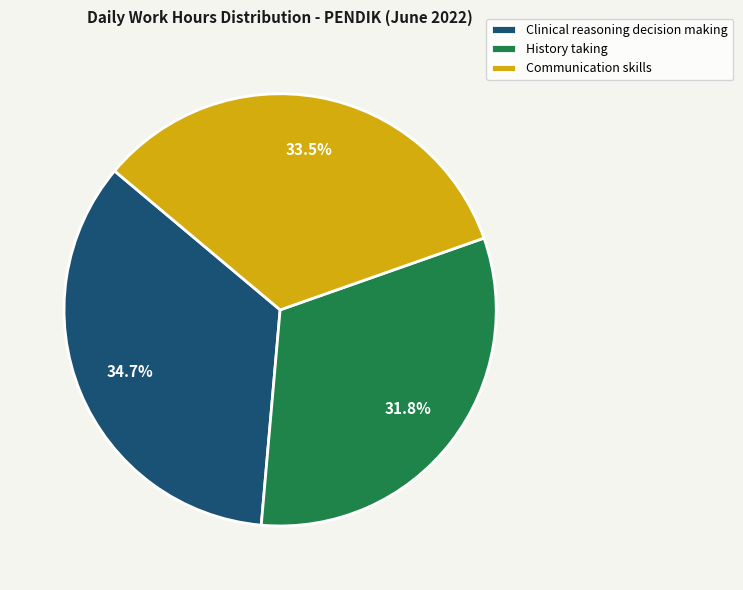

Combined, what portion of the pie is History taking and Clinical reasoning decision making?

66.5%